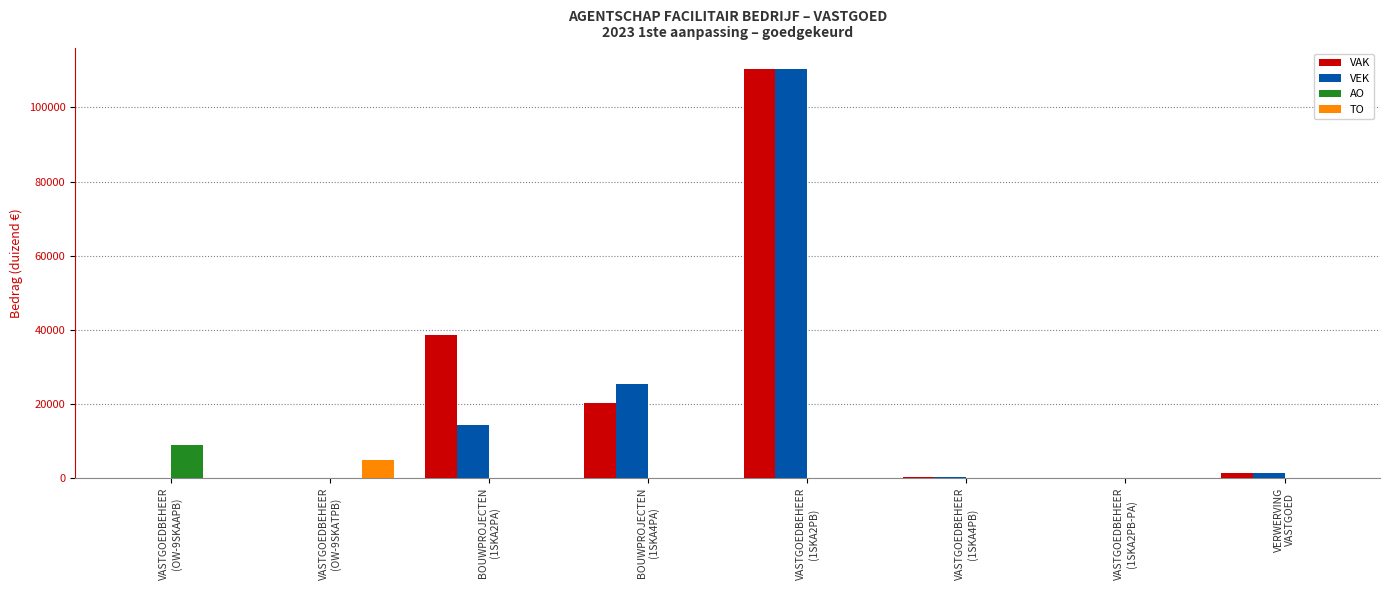

Are the bars grouped side by side (vs. stacked)?

Yes